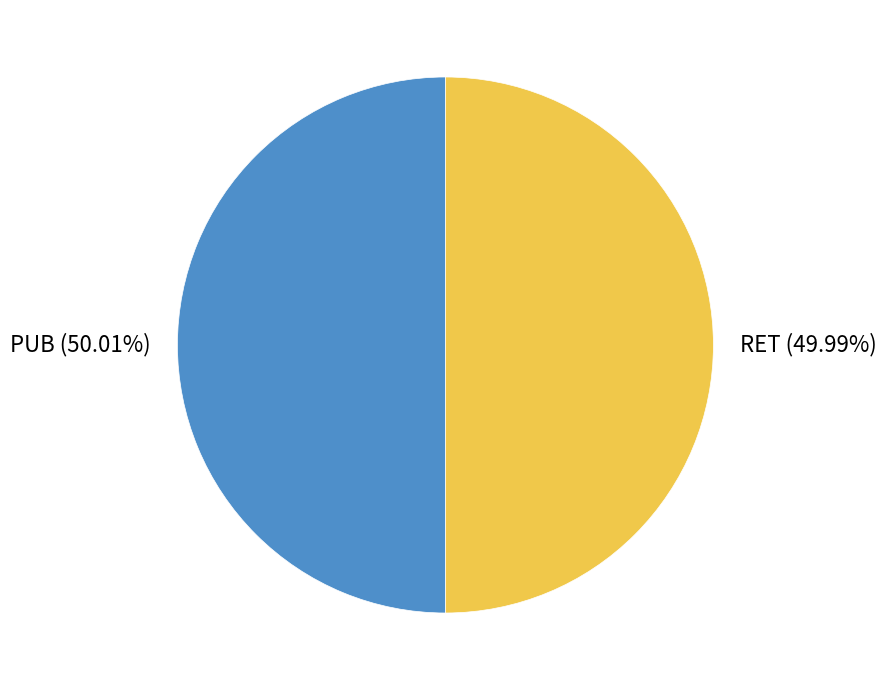

Approximately how many times larger is the value at PUB compared to RET?

1.0